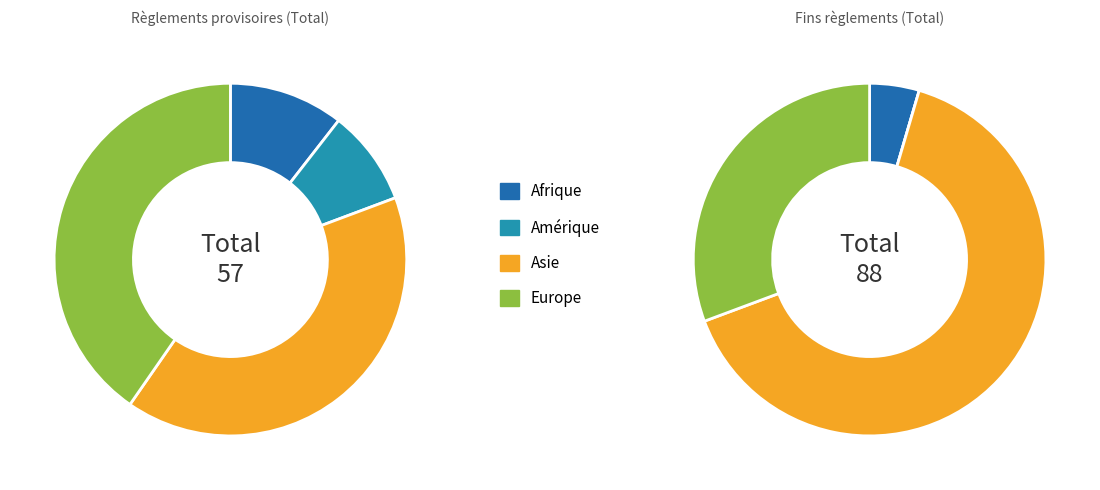

Count the number of slices in the pie.

4